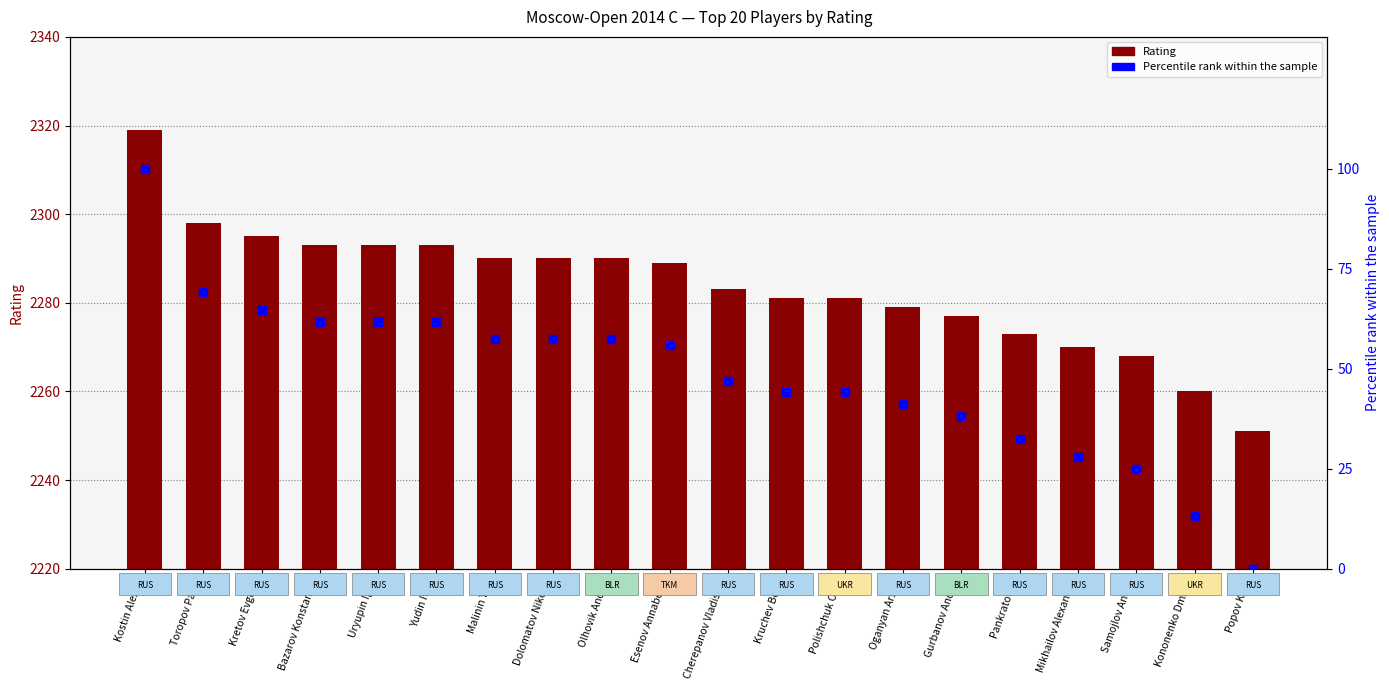

Which series has the largest Y range (max minus min)?

Percentile rank within sample